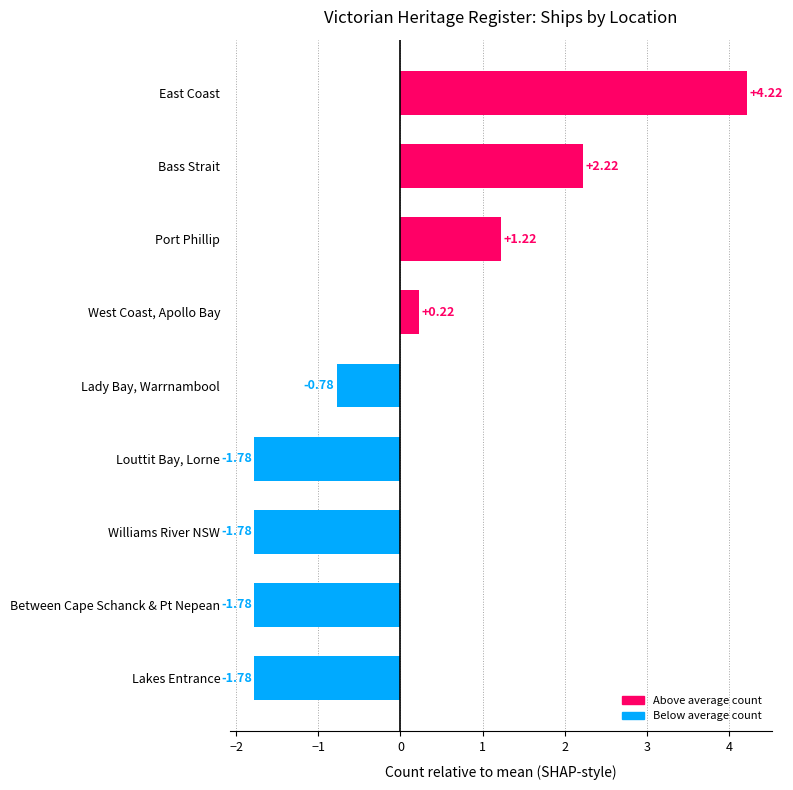

What is the change in value from Port Phillip to Bass Strait?

+1.0